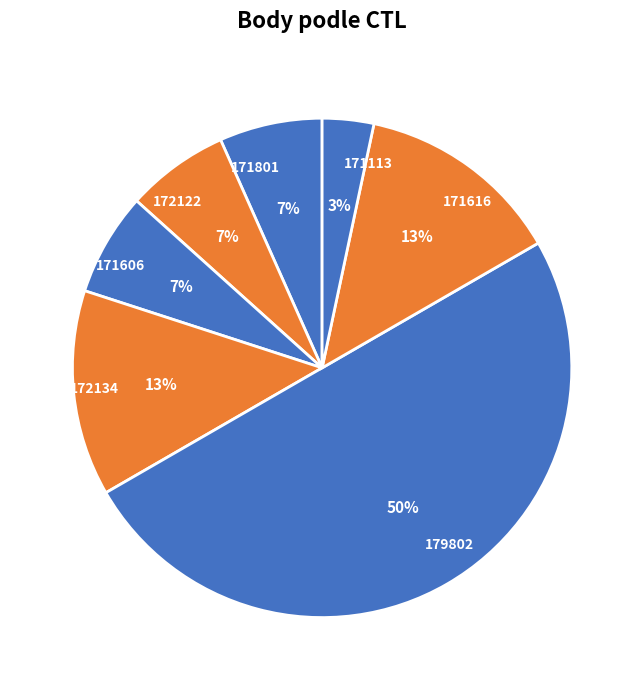

What percentage is the 172134 slice, to the nearest percent?

13%